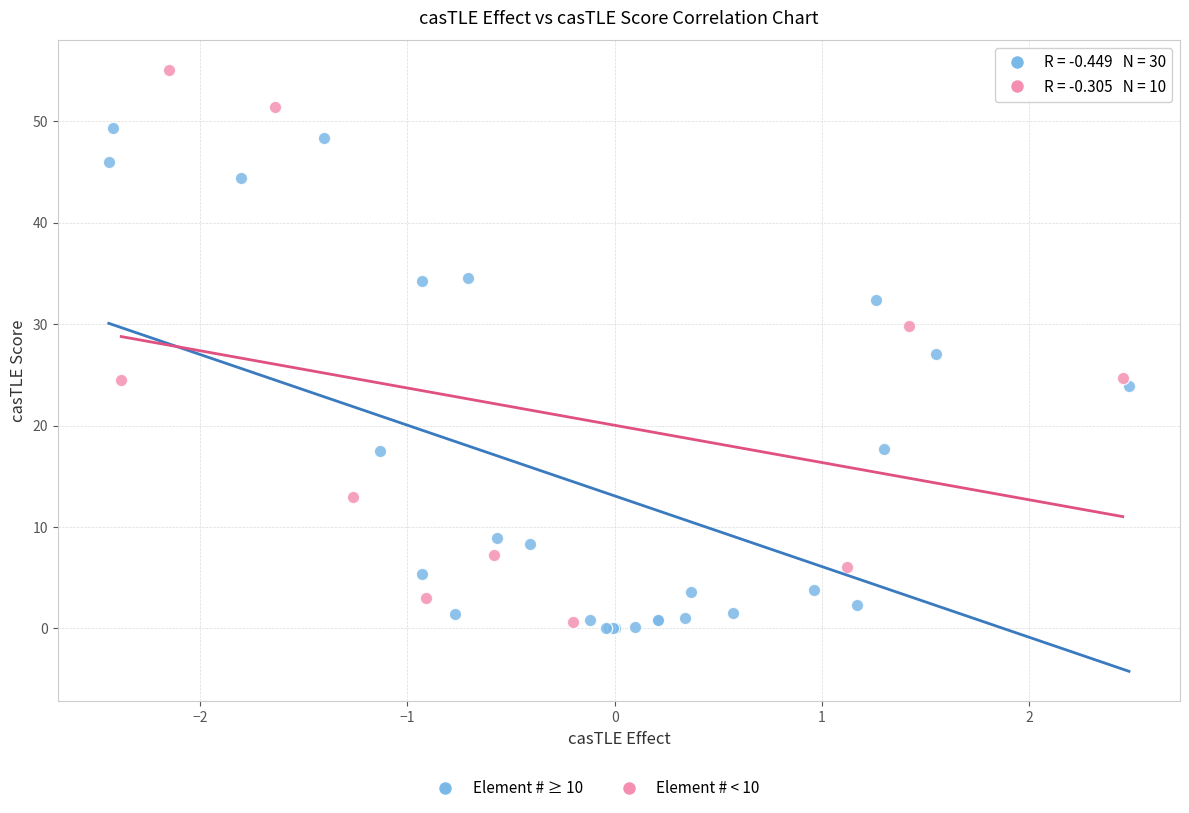

Which series reaches the maximum Y coordinate?

Element # < 10